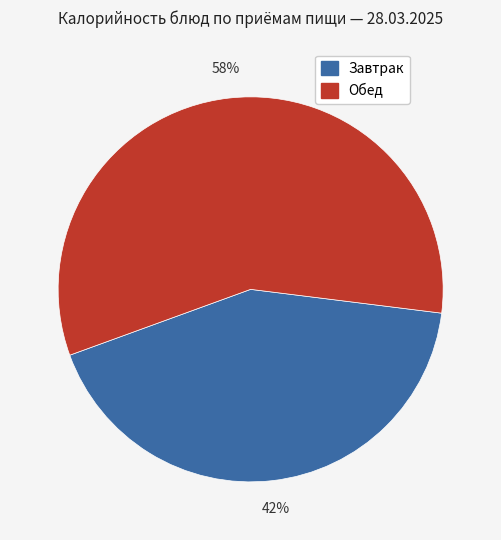

Is there any slice that represents more than half of the pie?

Yes